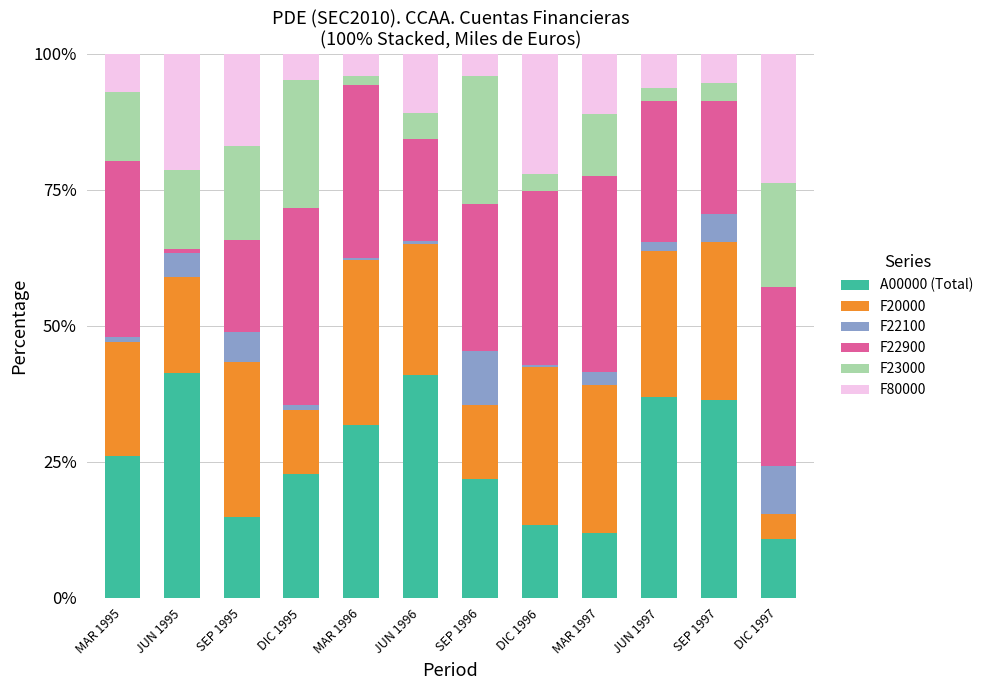

Are the bars horizontal?

No